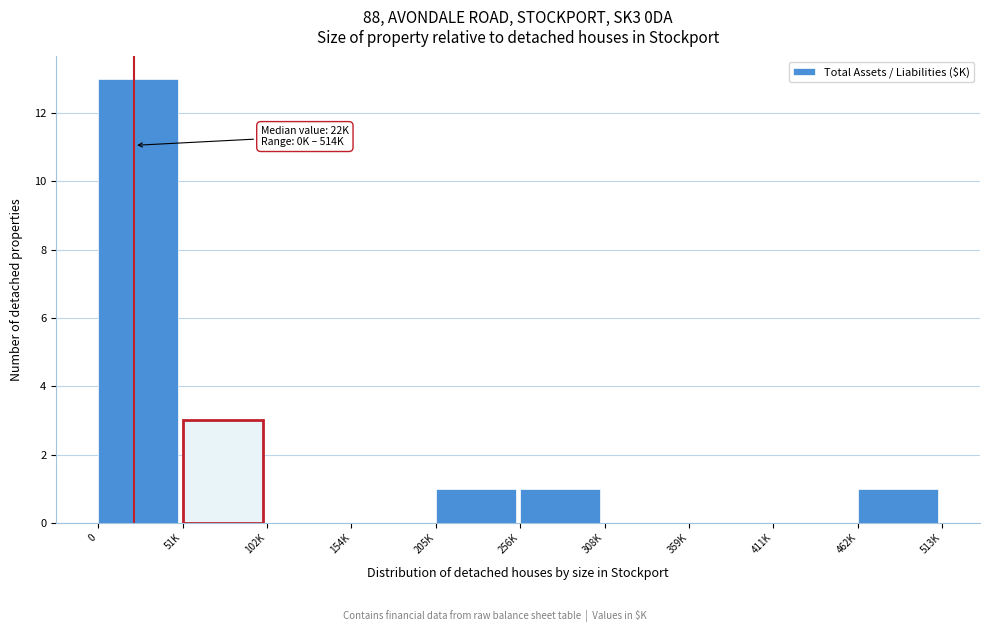

Reading right to left, what are all the values shown in this chart?

462K=1	411K=0	359K=0	308K=0	256K=1	205K=1	154K=0	102K=0	51K=3	0=13